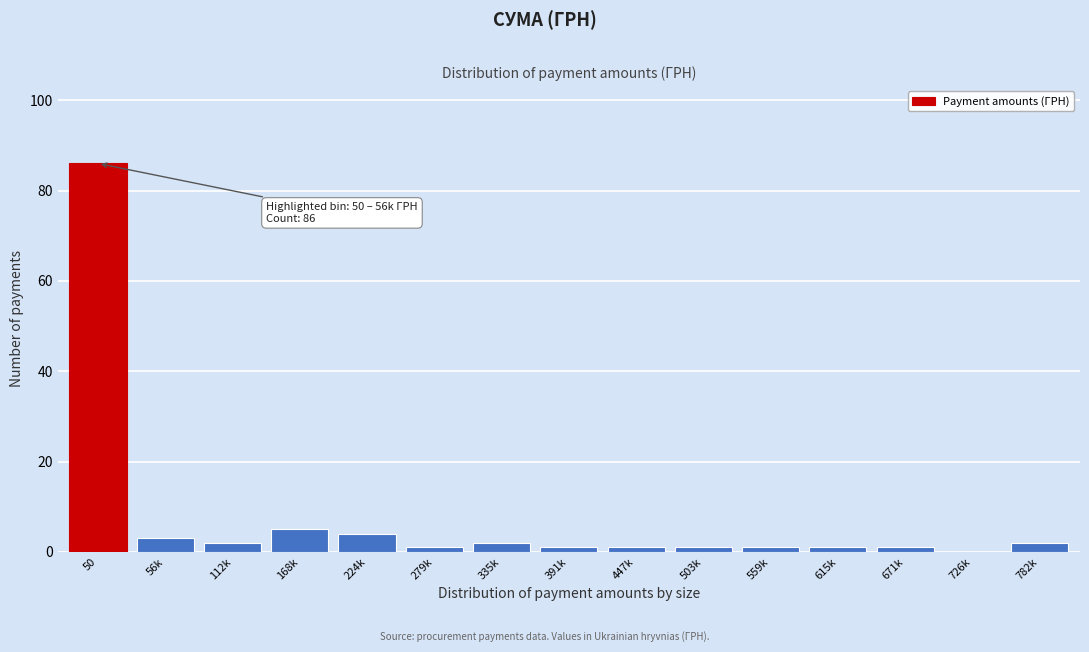

Reading left to right, what are all the values shown in this chart?

50=86	56k=3	112k=2	168k=5	224k=4	279k=1	335k=2	391k=1	447k=1	503k=1	559k=1	615k=1	671k=1	726k=0	782k=2